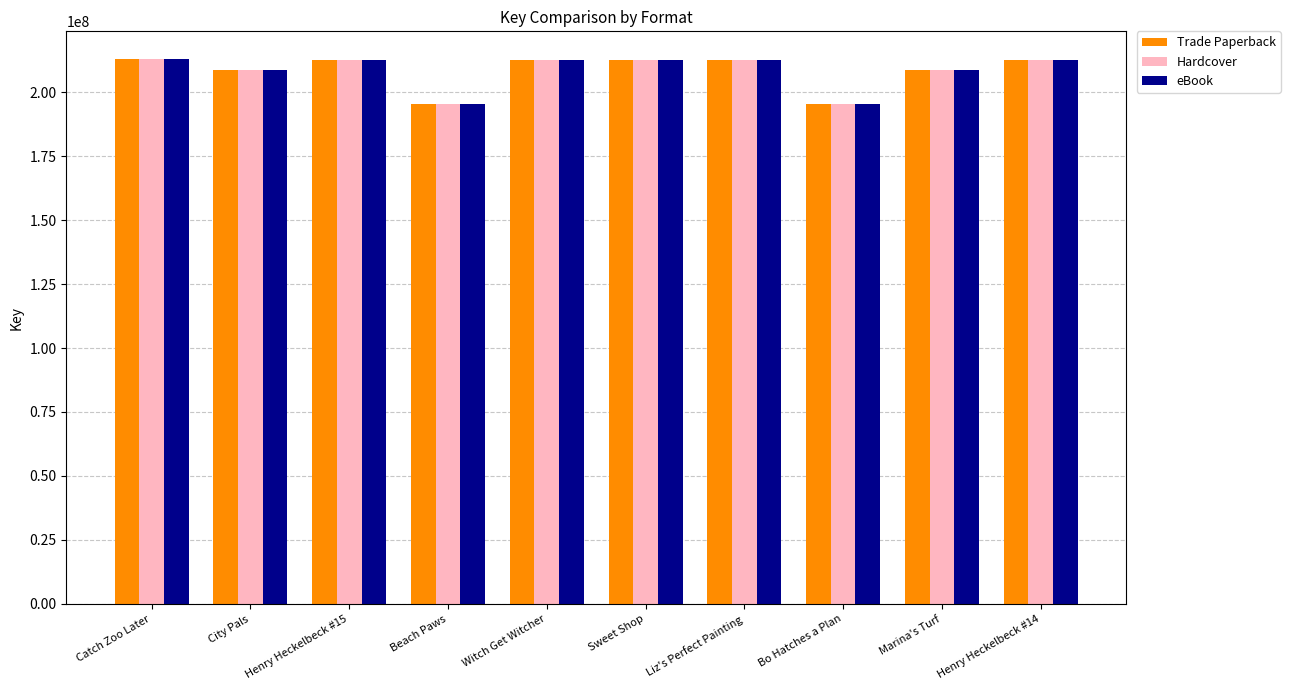

What are all the series names shown in the legend?

Trade Paperback, Hardcover, eBook